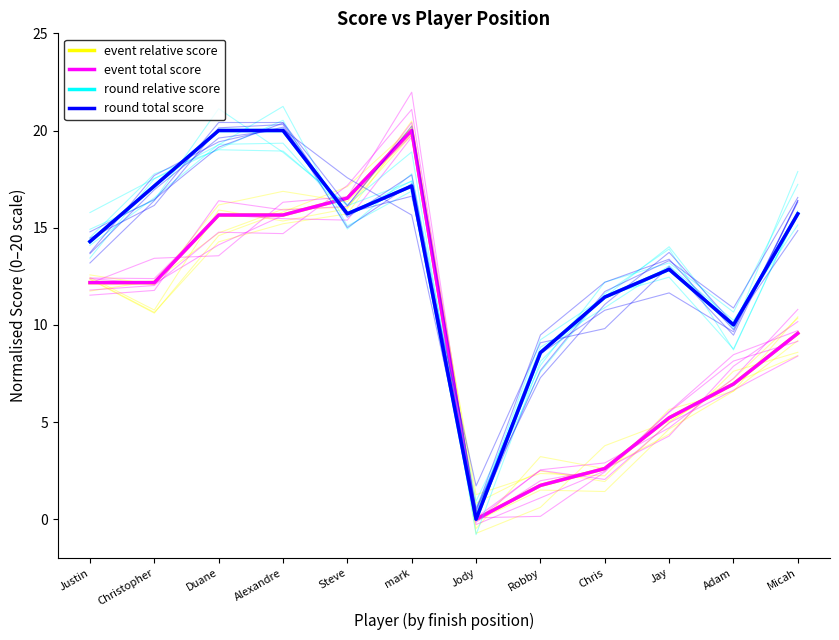

Which series has the largest total across all categories?

round relative score